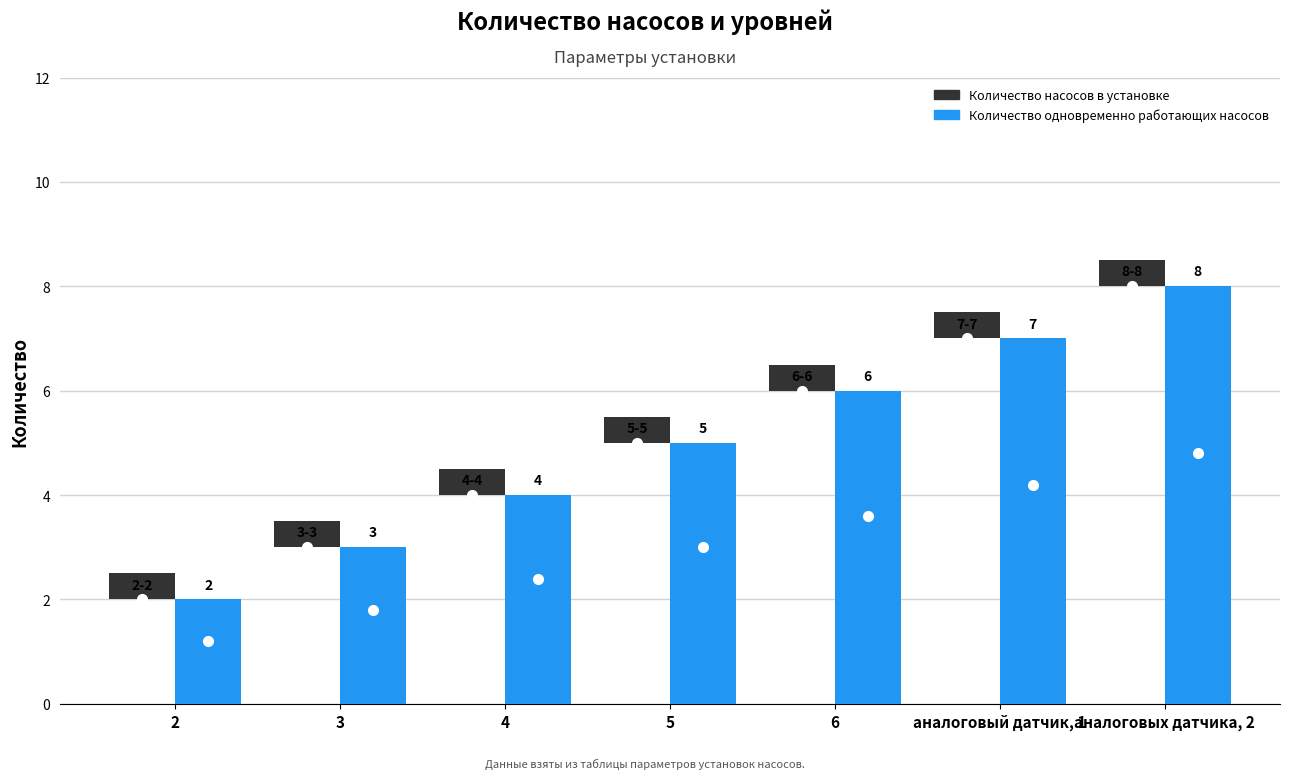

At which label does Количество одновременно работающих насосов reach its minimum?

2